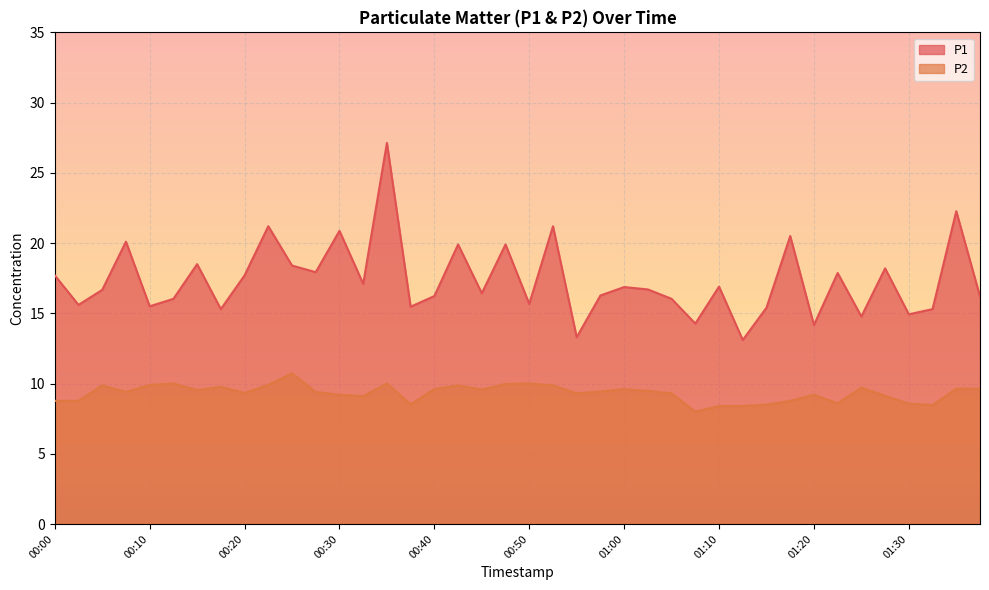

At how many categories does at least one series exceed 9?

40